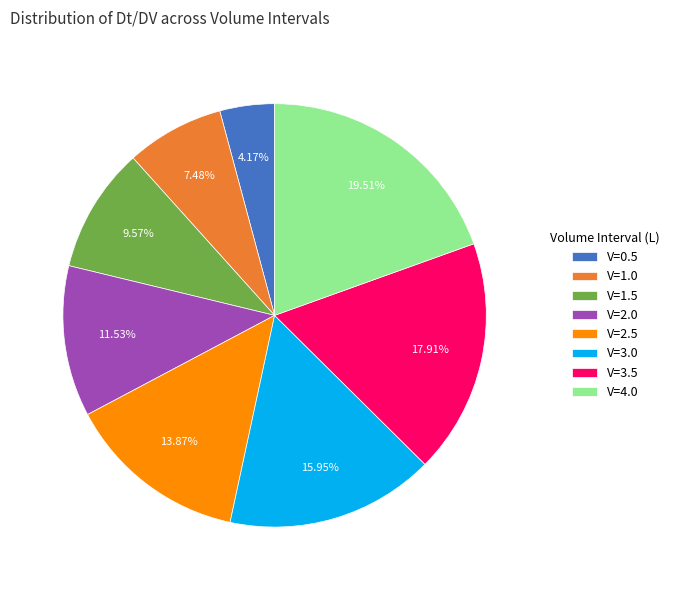

Is the sum of V=4.0 and V=2.0 greater than half?

No